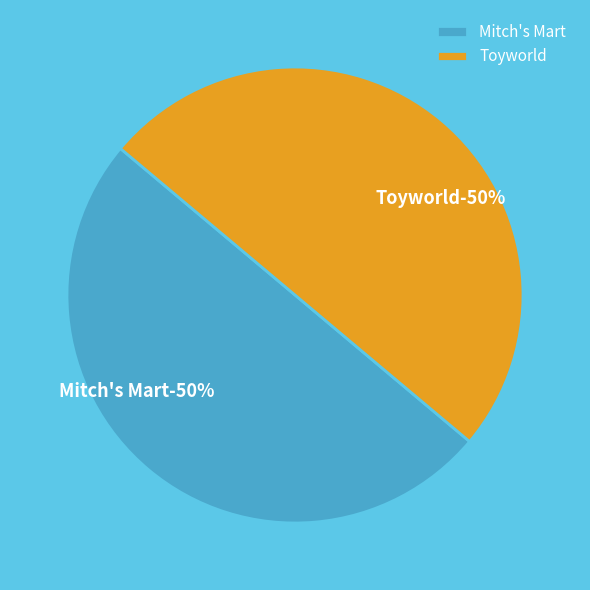

Do Toyworld and Mitch's Mart together represent more than half of the pie?

Yes